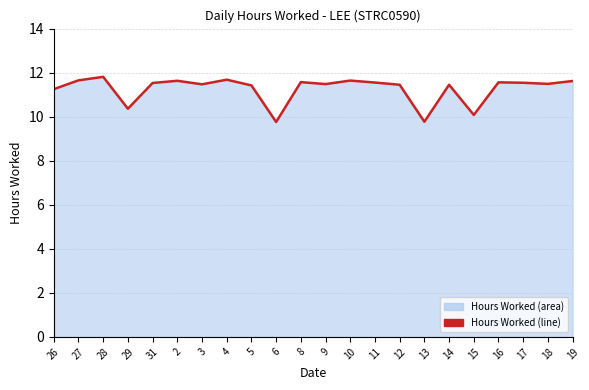

Approximately how many times larger is the value at 9 compared to 2?

1.0